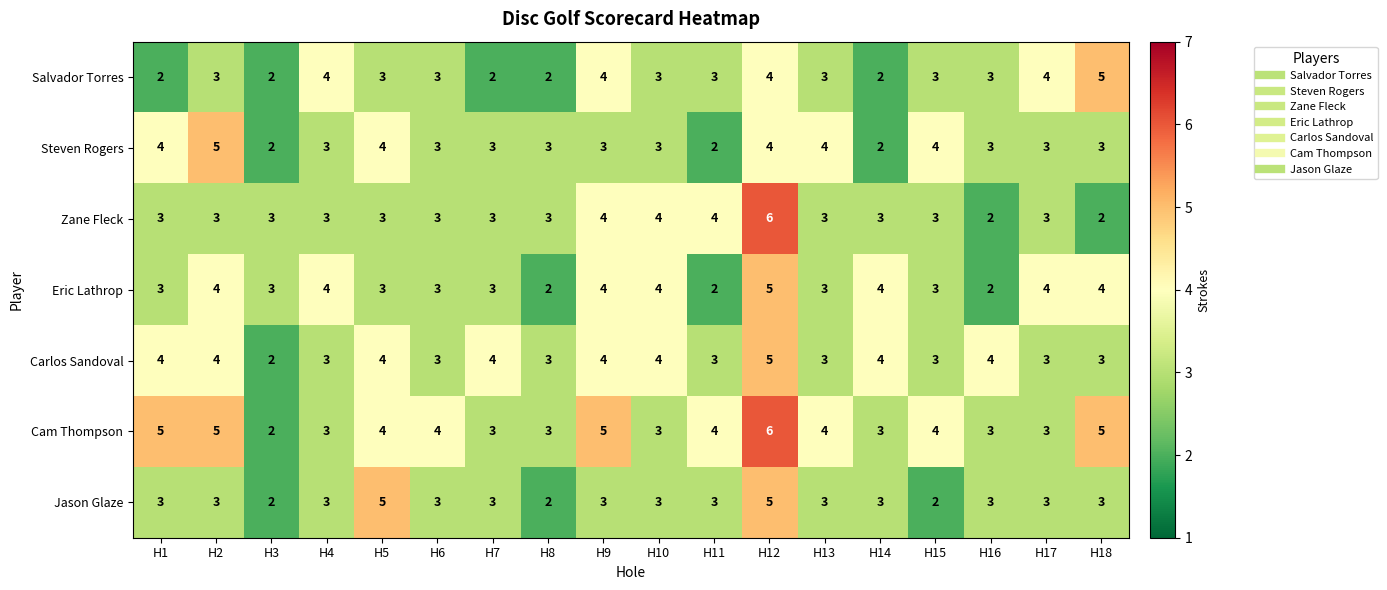

What is the sum of the Eric Lathrop values at H1 and H8?

5